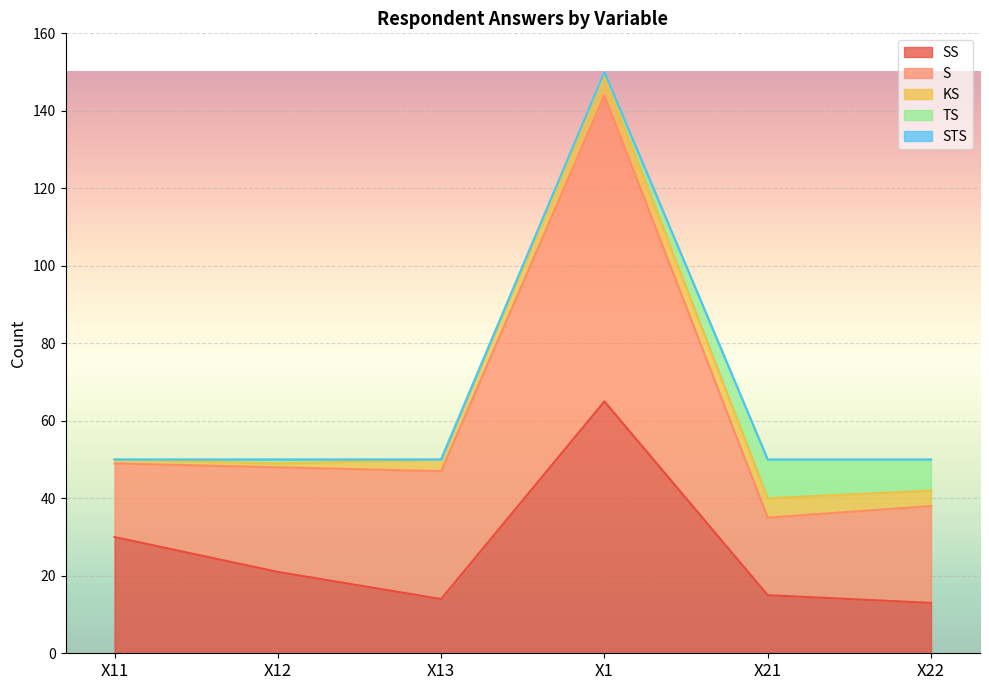

Which has a higher value, X1 or X11?

X1